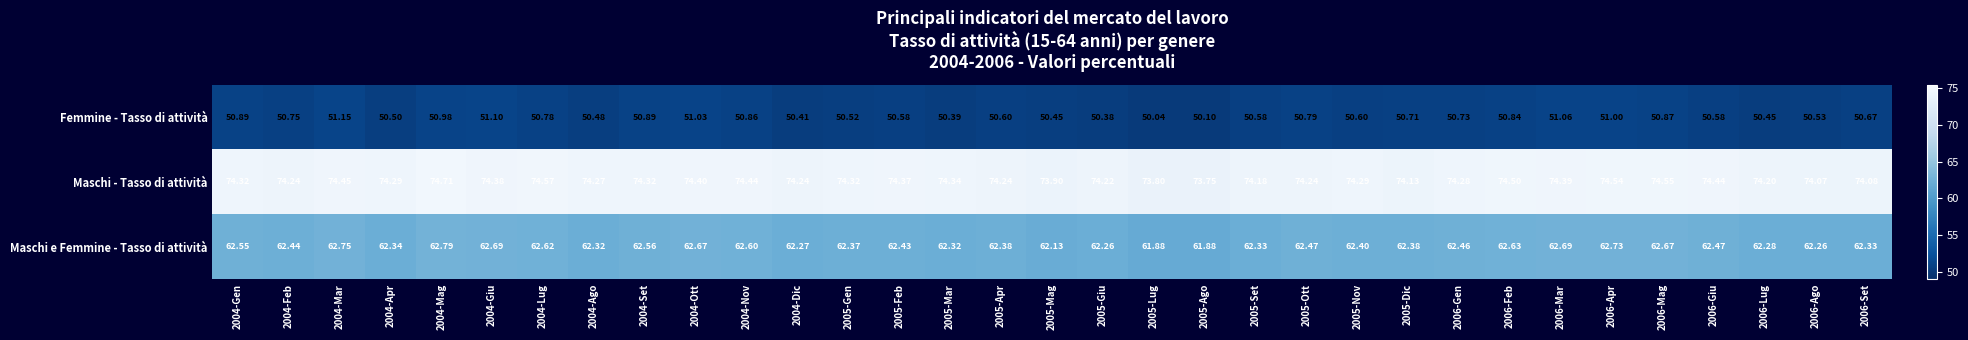

What is the maximum value shown in the chart?

74.7